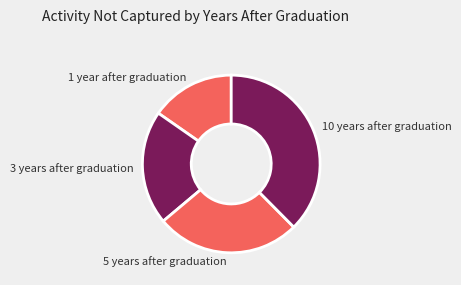

Rank the categories by value from highest to lowest.

10 years after graduation, 5 years after graduation, 3 years after graduation, 1 year after graduation